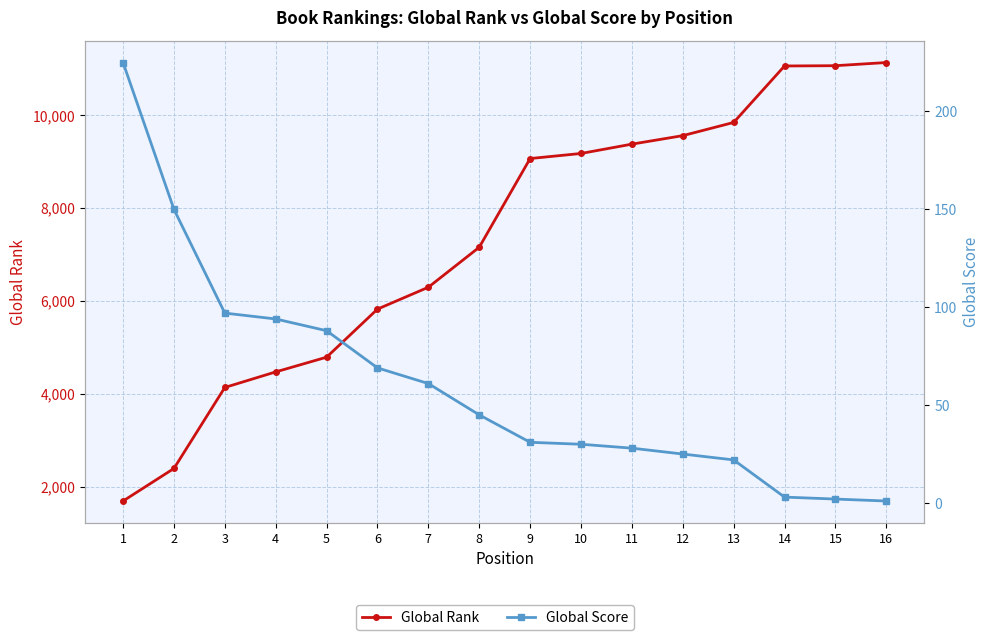

Is it true that Global Rank equals 1696 at 1?

True